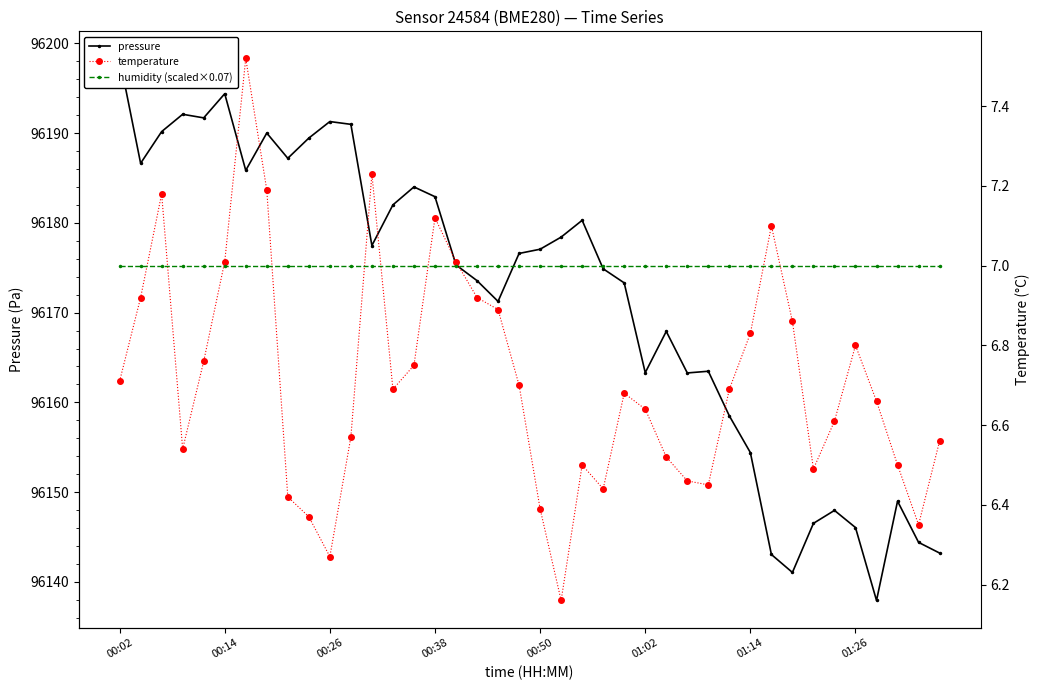

Which series has the largest total across all categories?

pressure